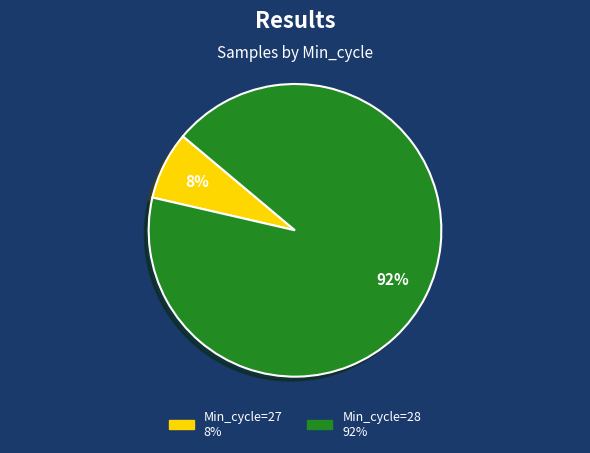

To the nearest percent, what is the average slice percentage?

50%